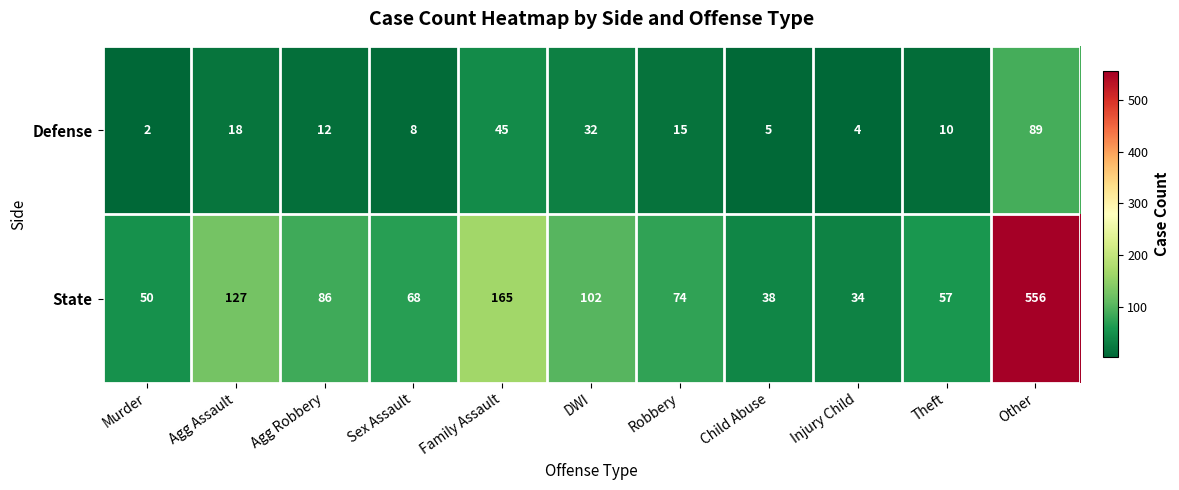

Reading left to right, what are all the values shown in this chart?

Defense: 2	18	12	8	45	32	15	5	4	10	89
State: 50	127	86	68	165	102	74	38	34	57	556